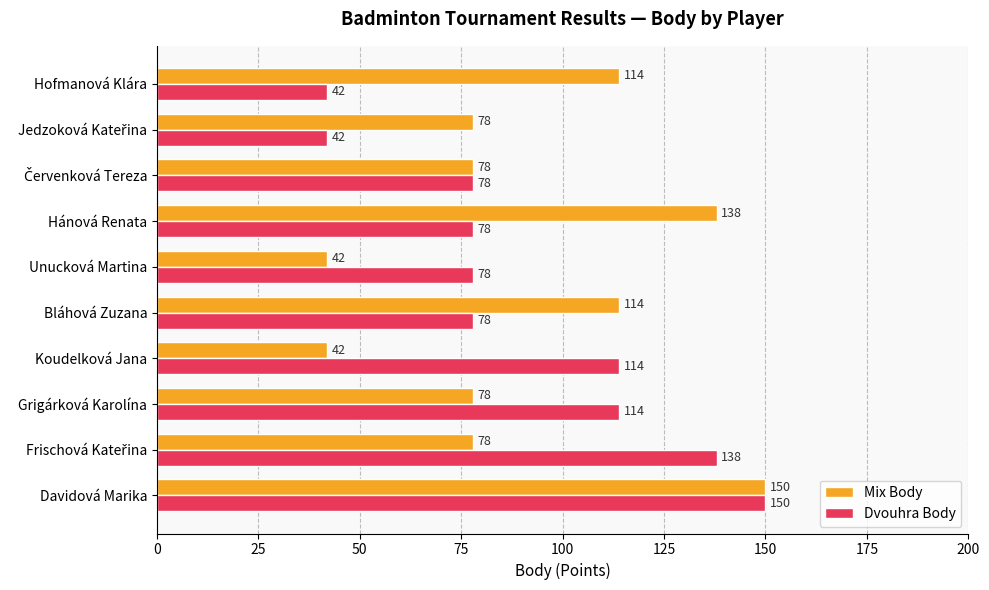

True or false: Dvouhra Body has a value of 120 at Unucková Martina.

False